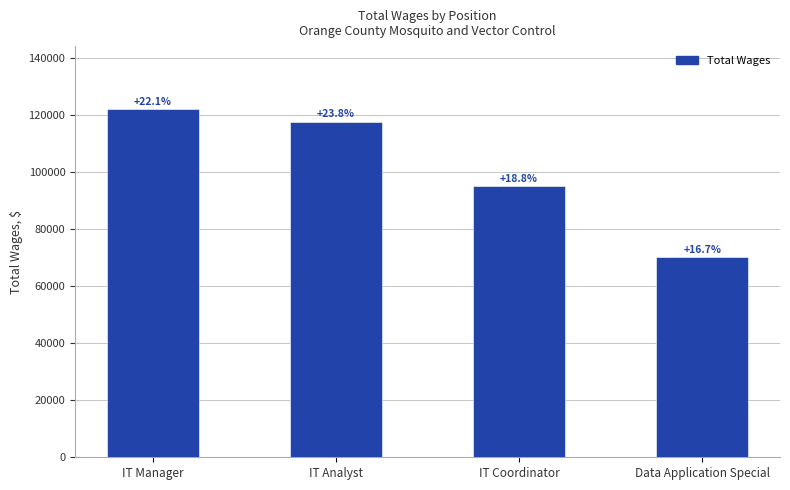

What is the difference between the maximum and second lowest values?

27114